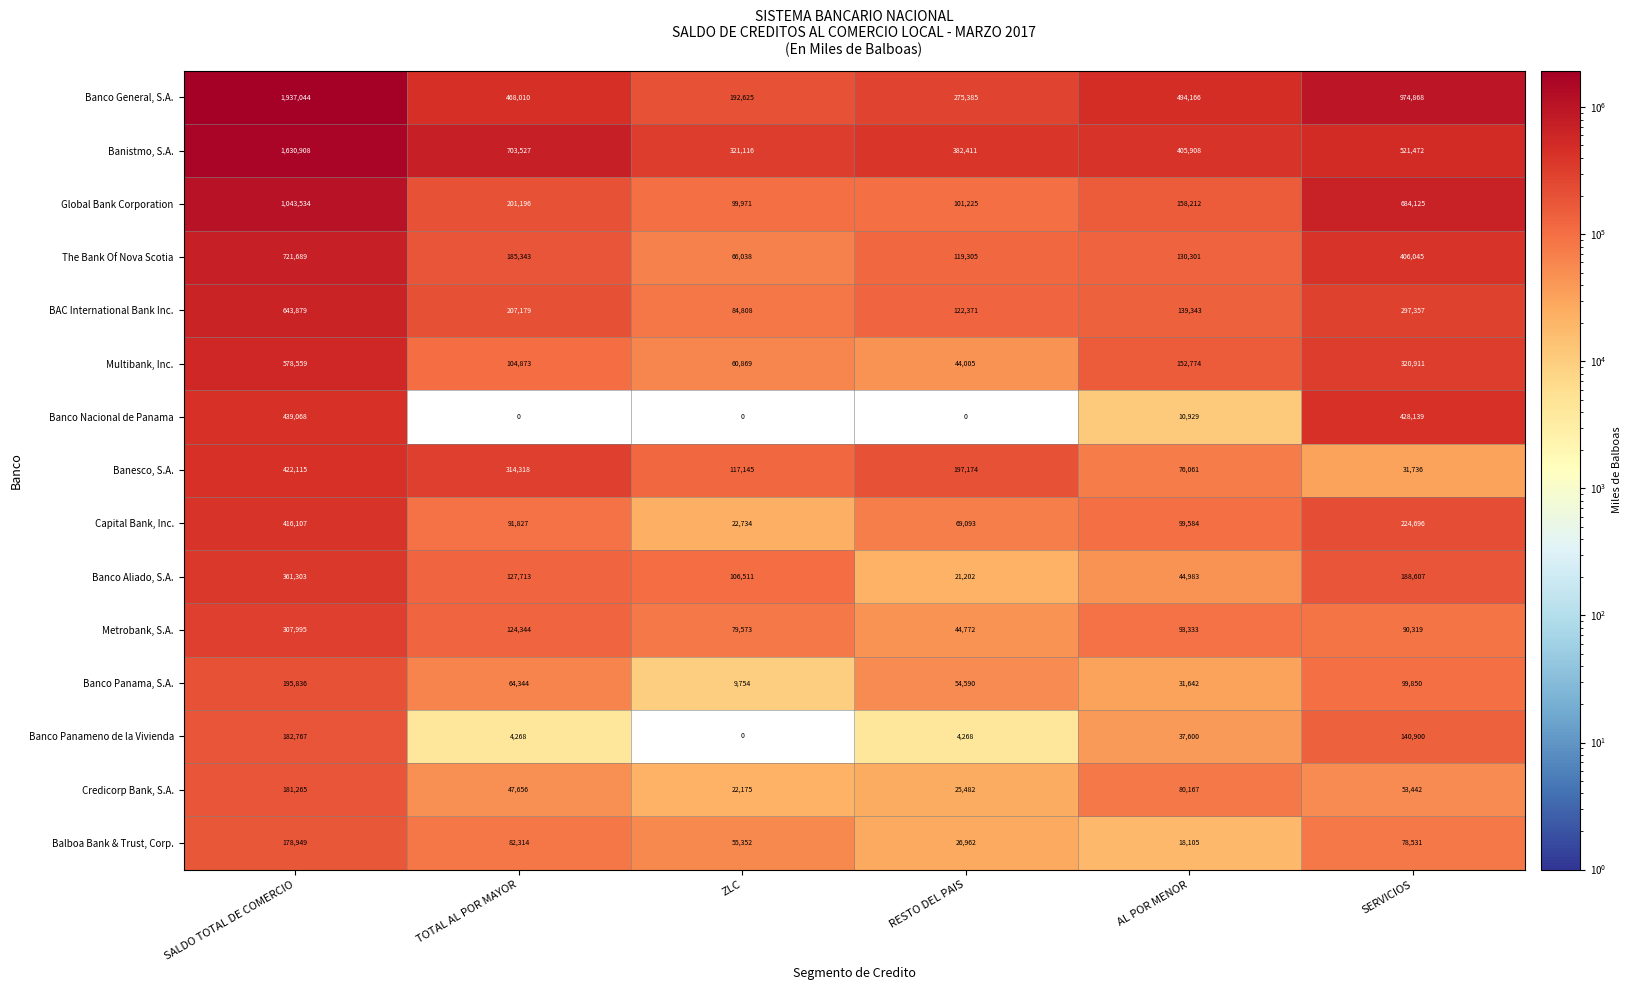

Which series has the largest total across all categories?

Banco General, S.A.